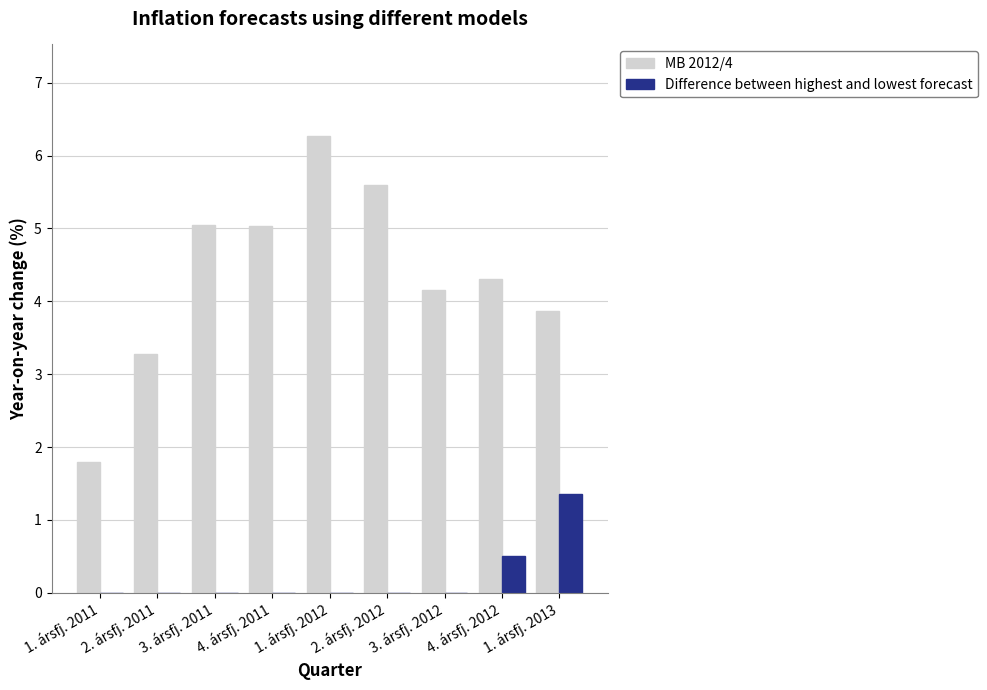

Count the number of categories in the chart.

9